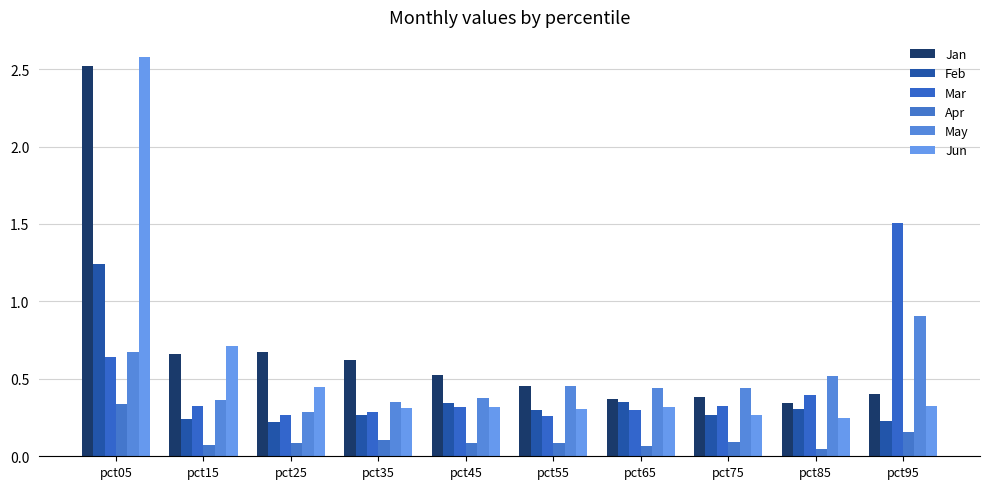

How many bars are there in each group?

6